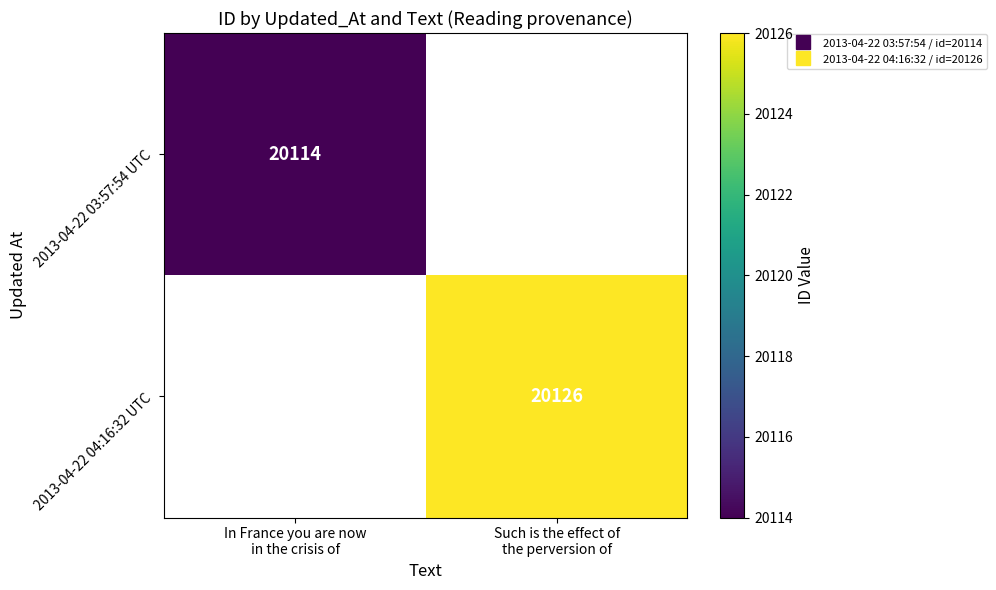

Where is 2013-04-22 03:57:54 UTC nearest to the value 20114?

In France you are now in the crisis of